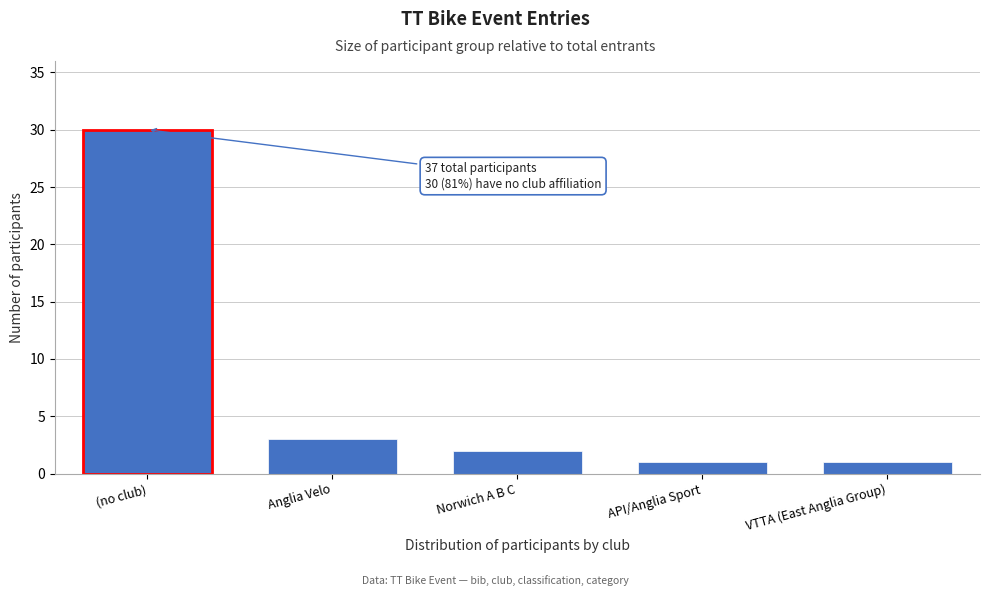

Reading left to right, what are all the values shown in this chart?

30	3	2	1	1